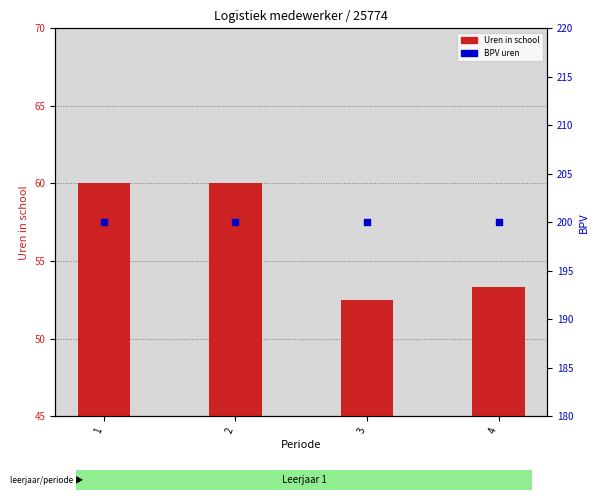

Which series has the largest total across all categories?

BPV